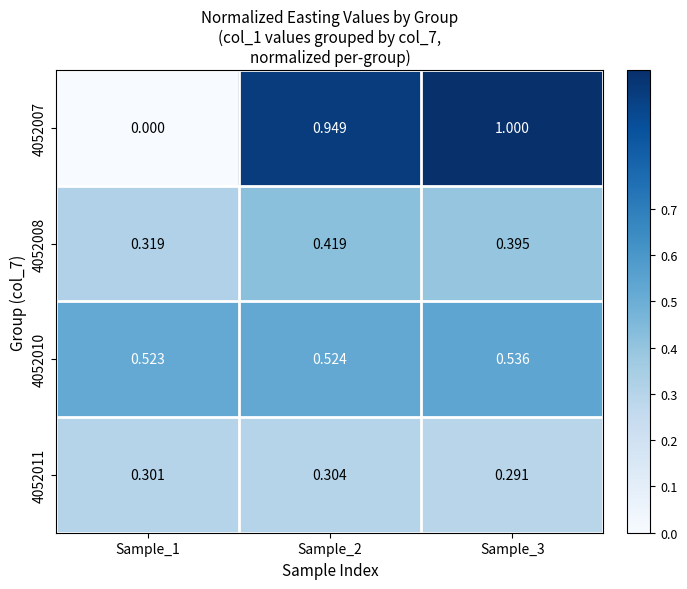

At which category is the sum across all series the highest?

Sample_3